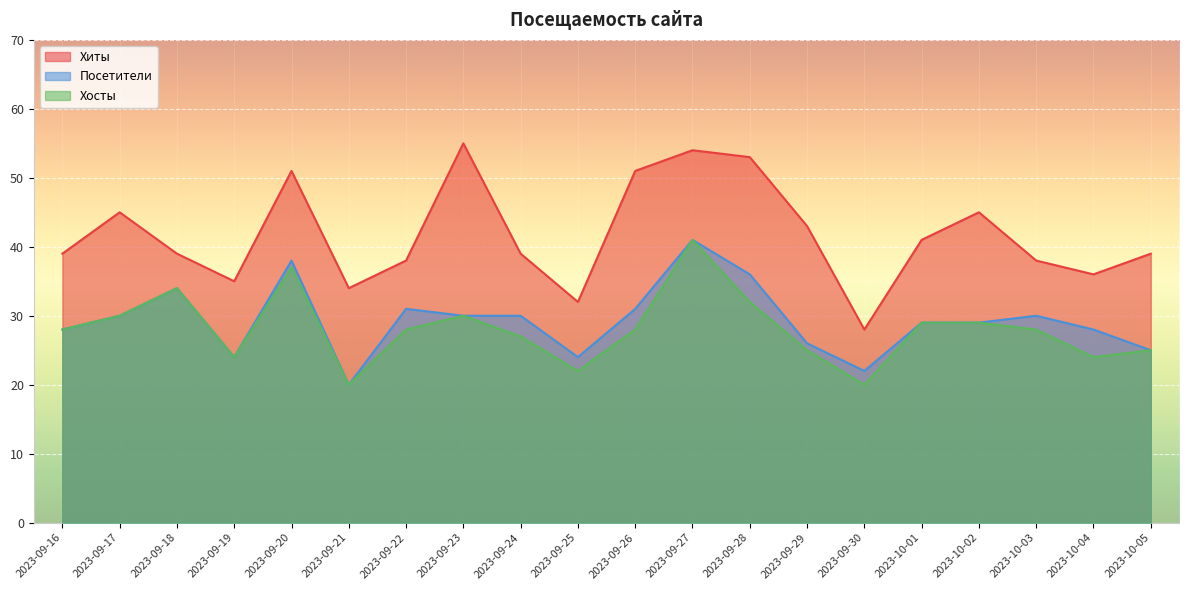

What is the total value across all series at 2023-09-25?

78